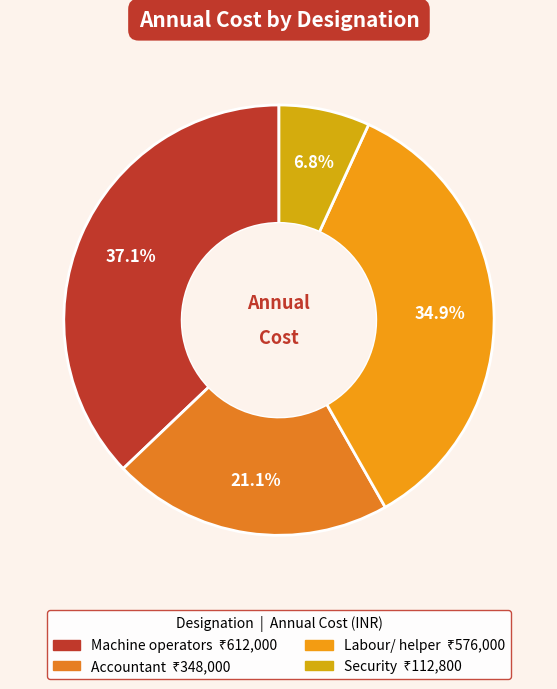

Does Machine operators represent more than half of the total?

No